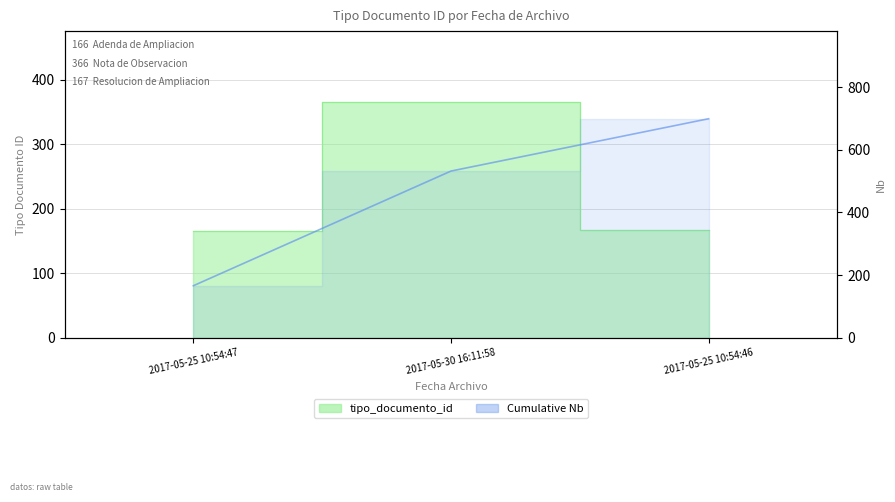

Does the chart have visible grid lines?

Yes